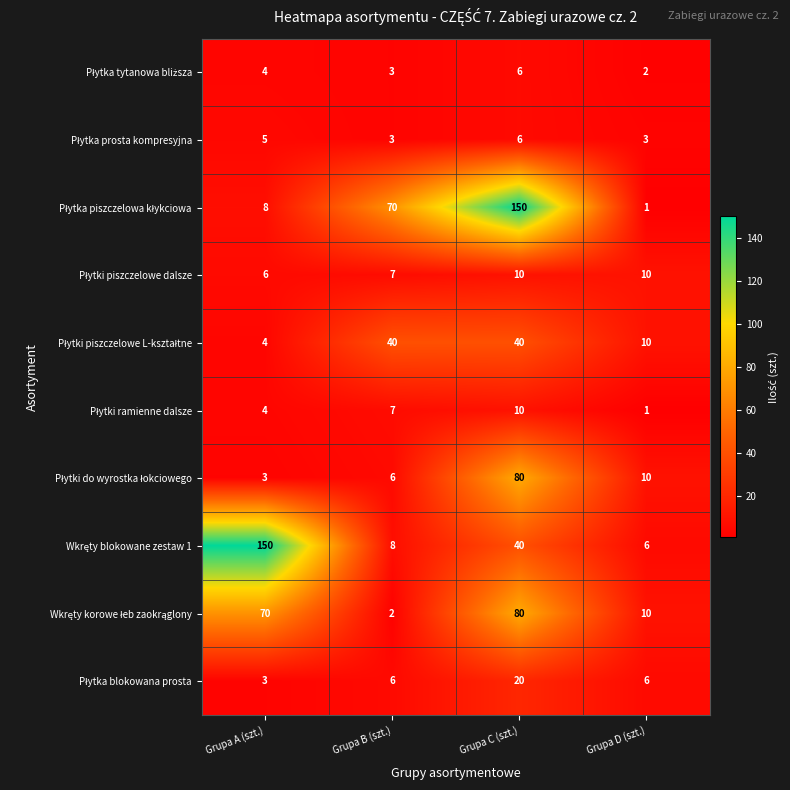

What is the smallest value displayed?

1